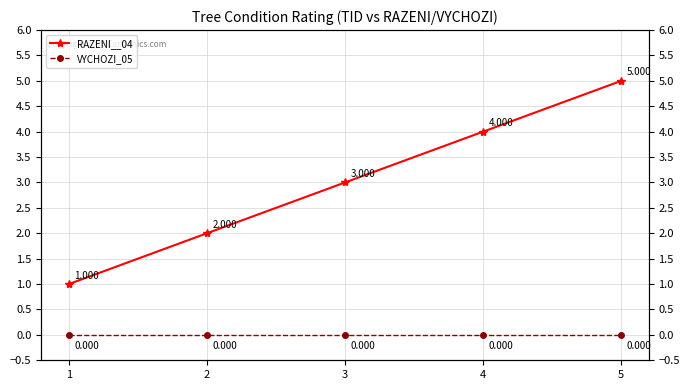

The RAZENI__04 series shows 5 at 5. True or false?

True